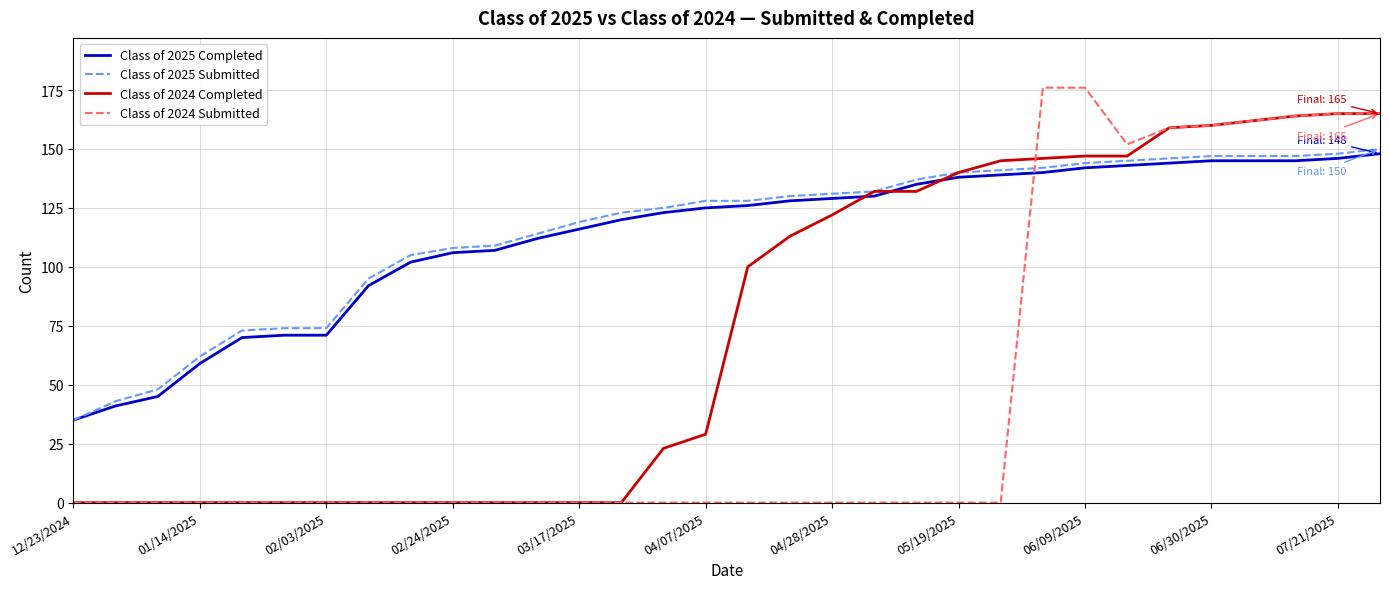

True or false: Class of 2024 Submitted and Class of 2025 Completed cross at least once.

True